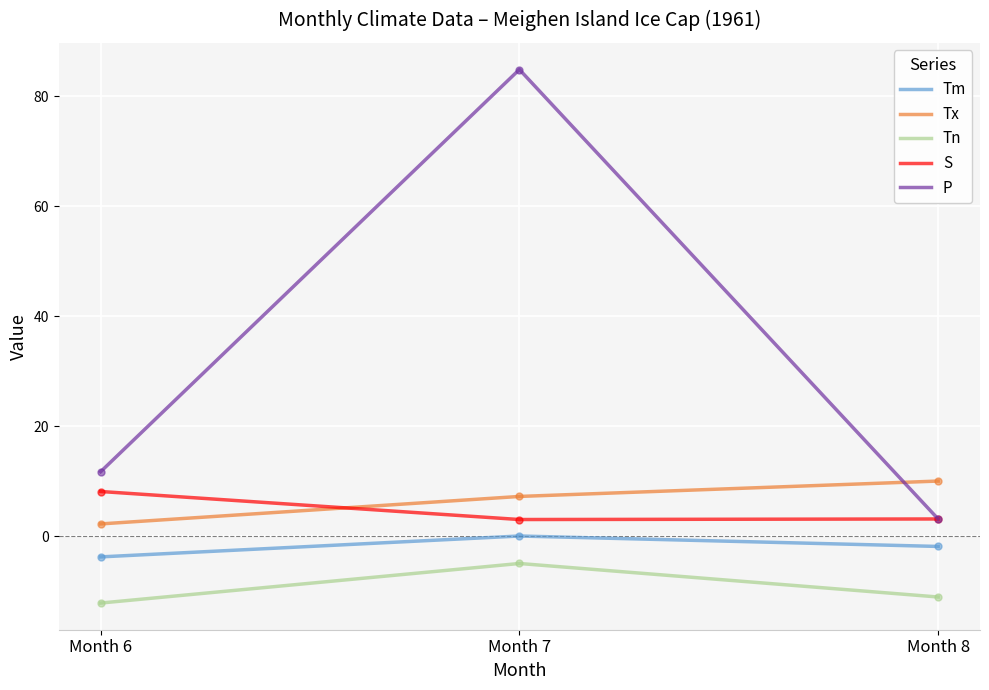

Which label corresponds to the largest value in the chart?

Month 7